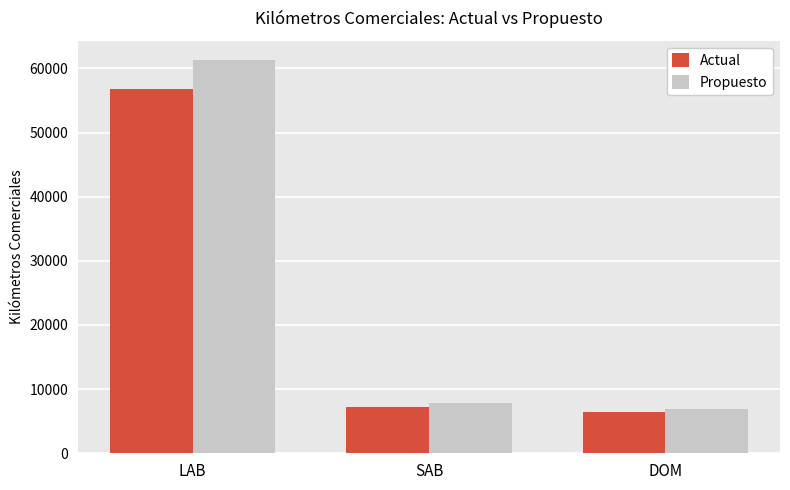

What is the value of the Propuesto bar at the 3rd from the left?

6978.2